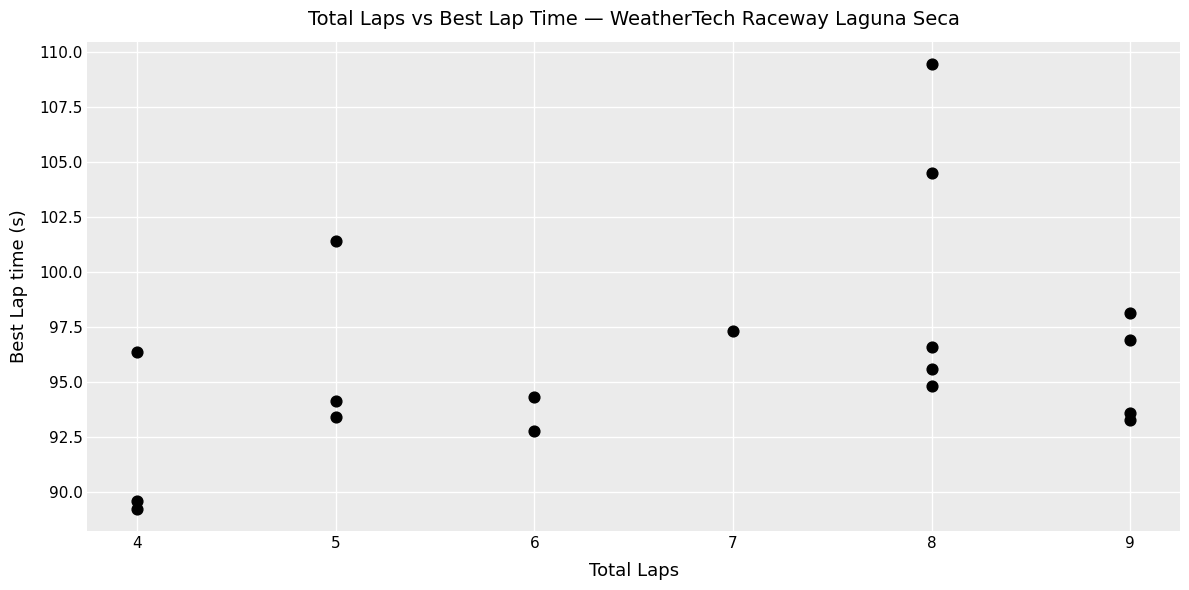

What is the range of Y values (max minus min)?

20.2